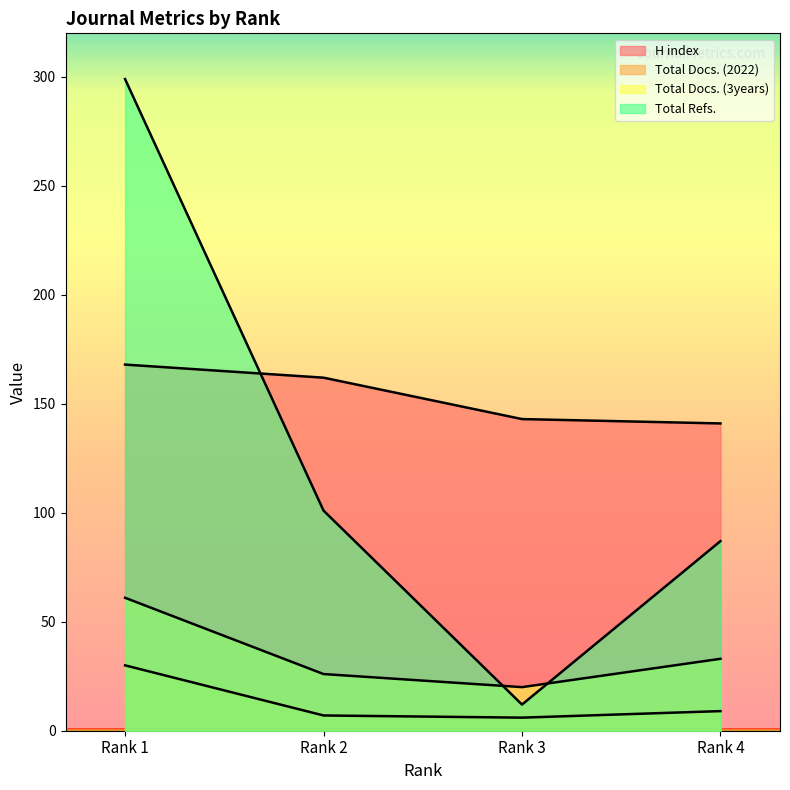

How many values in the H index series exceed 162?

1